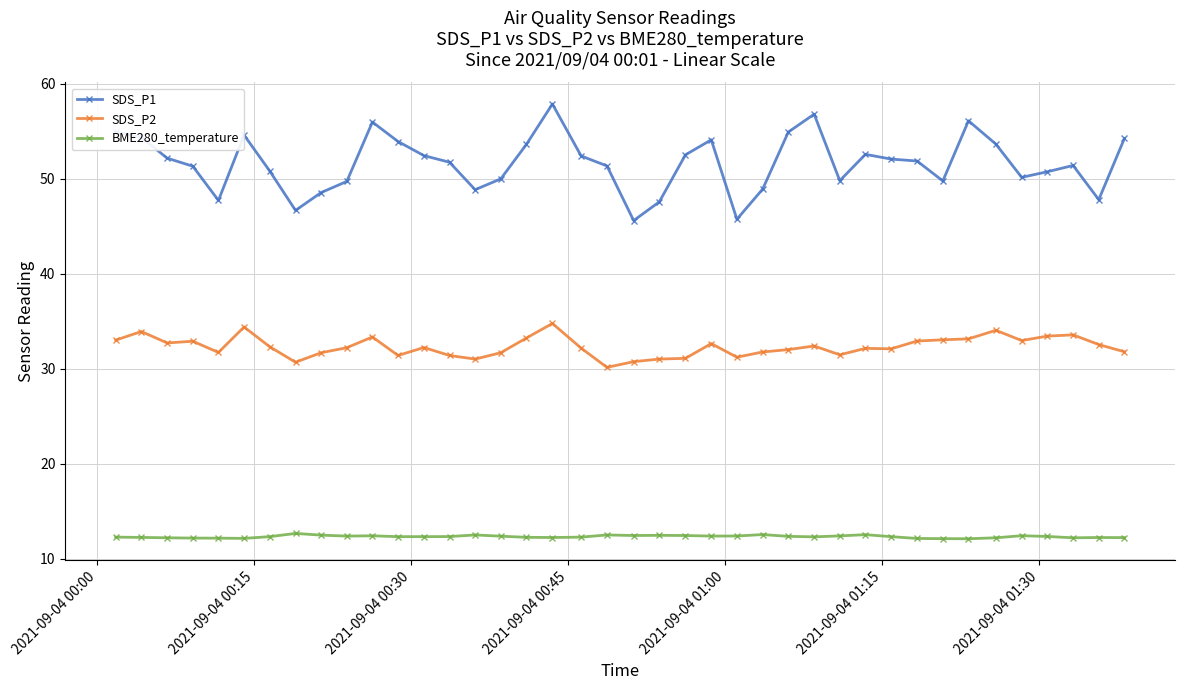

True or false: BME280_temperature and SDS_P2 cross at least once.

False